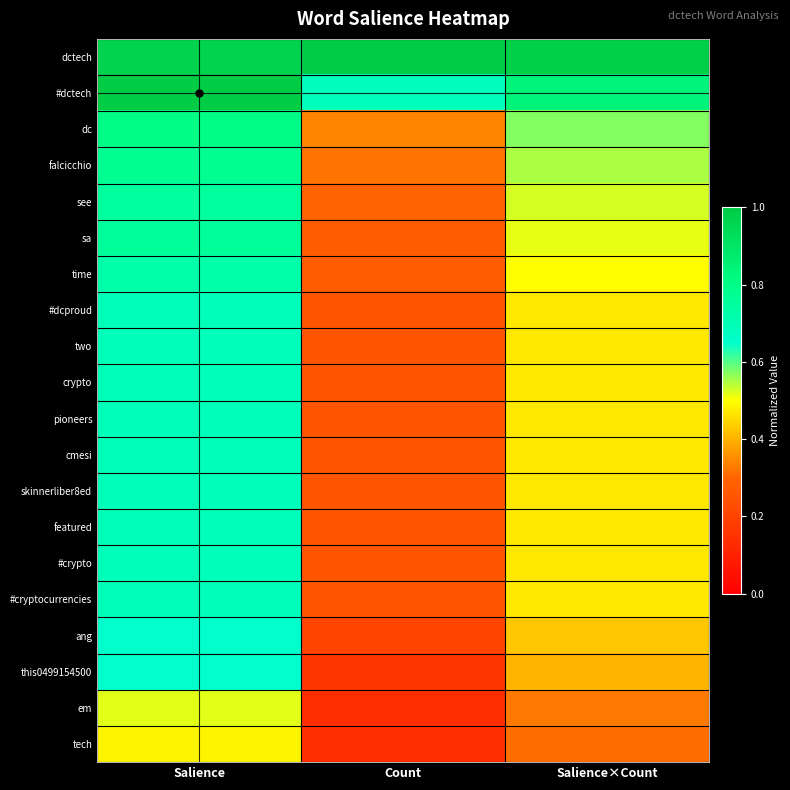

Between Salience and Salience×Count, which is larger?

Salience×Count